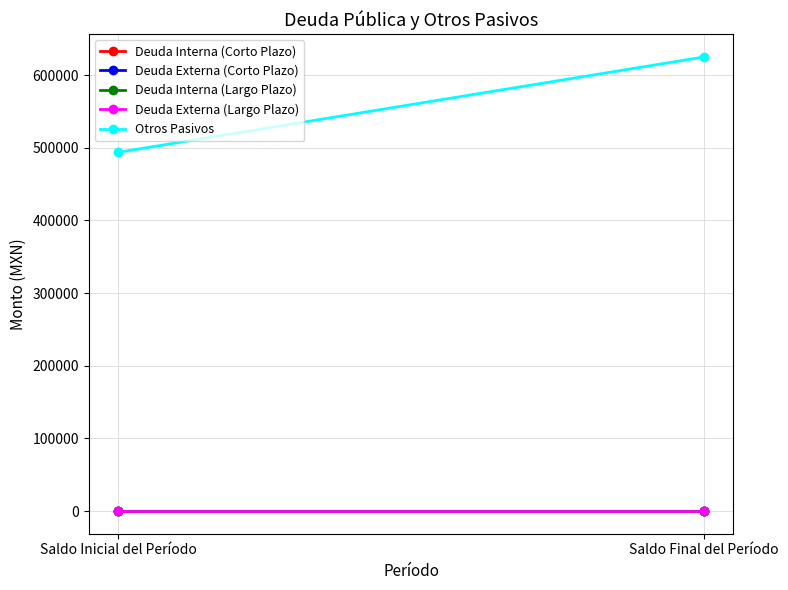

What is the sum of the Otros Pasivos values at Saldo Inicial del Período and Saldo Final del Período?

1118980.8